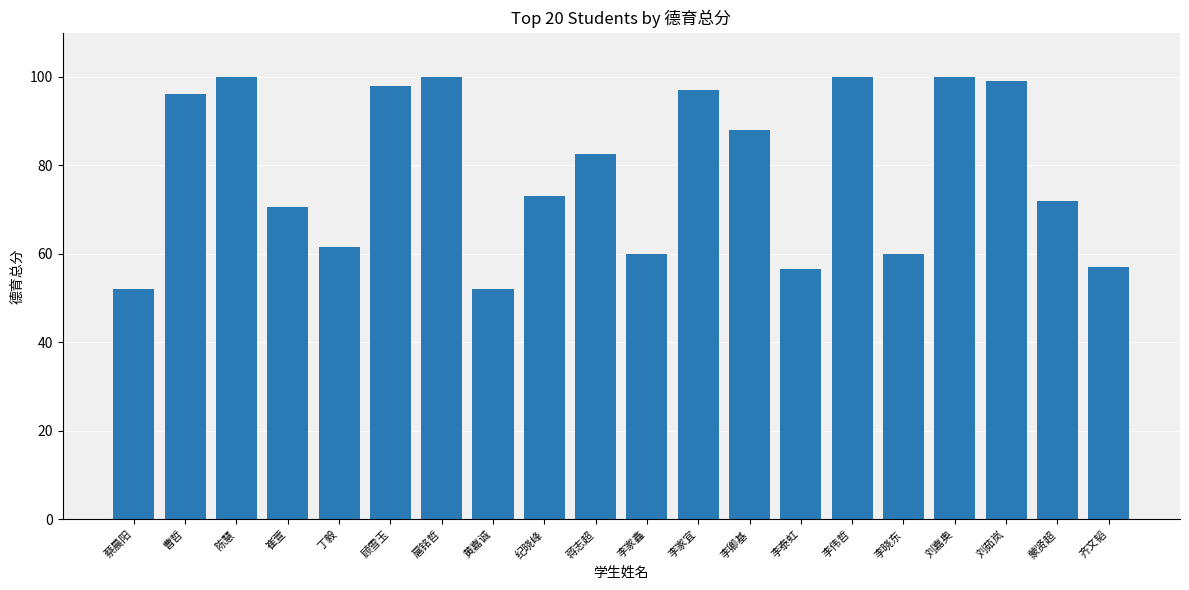

Between 李家鑫 and 纪晓峰, which is larger?

纪晓峰